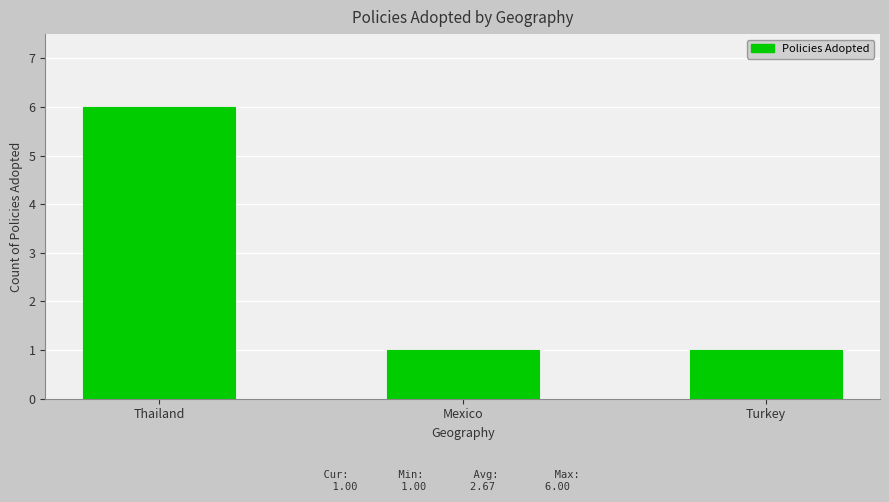

What is the label of the 2nd bar from the left?

Mexico